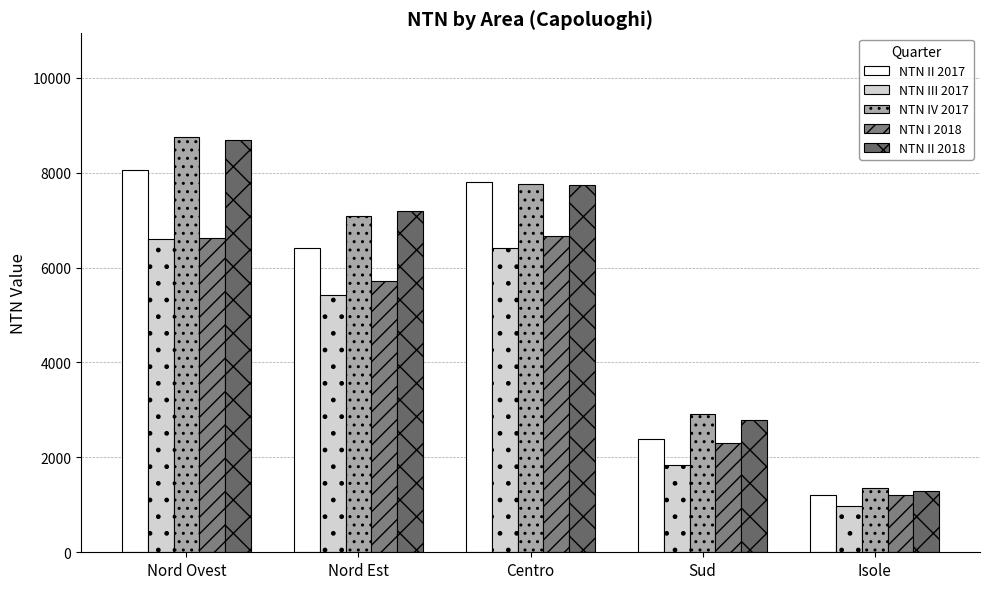

What is the spread (max minus min) of values at Isole?

380.4